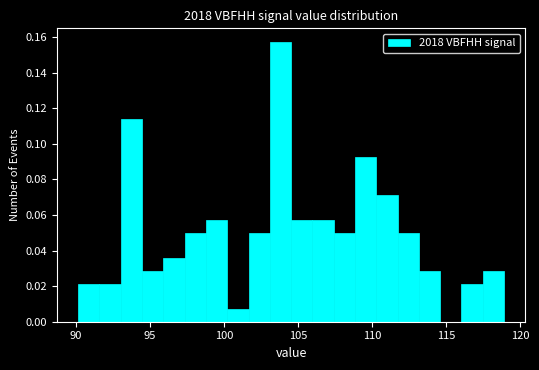

Read against the x-axis, roughly where is the centre of the tallest bar?

104.0